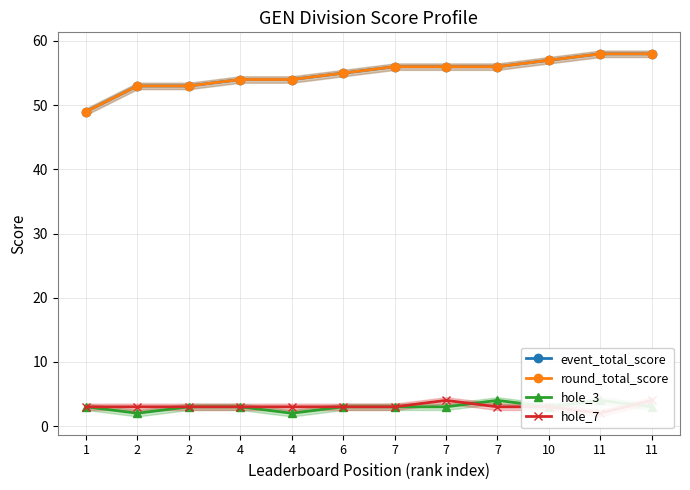

List the labels in order of hole_3 value, largest first.

7, 11, 1, 2, 4, 6, 7, 7, 10, 11, 2, 4